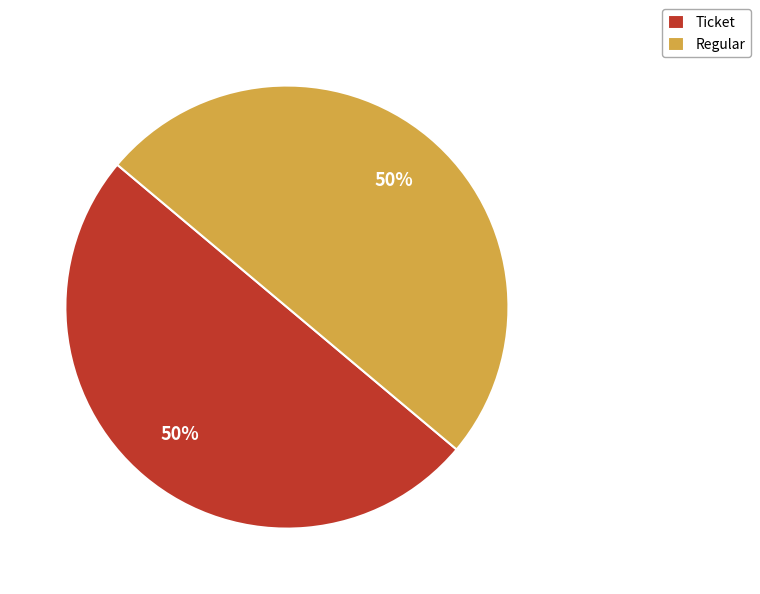

Is it true that Ticket is 50% of the pie?

True